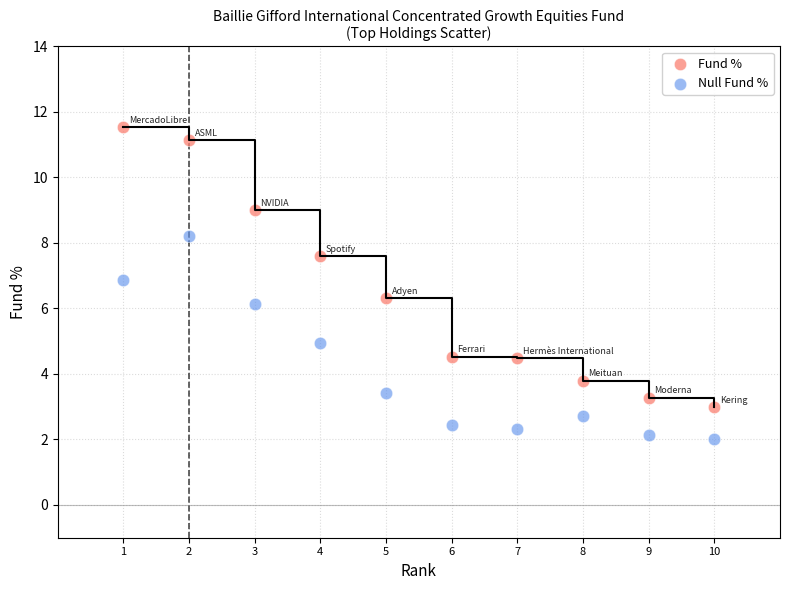

Across all data points, what is the range of X values (max minus min)?

9.0